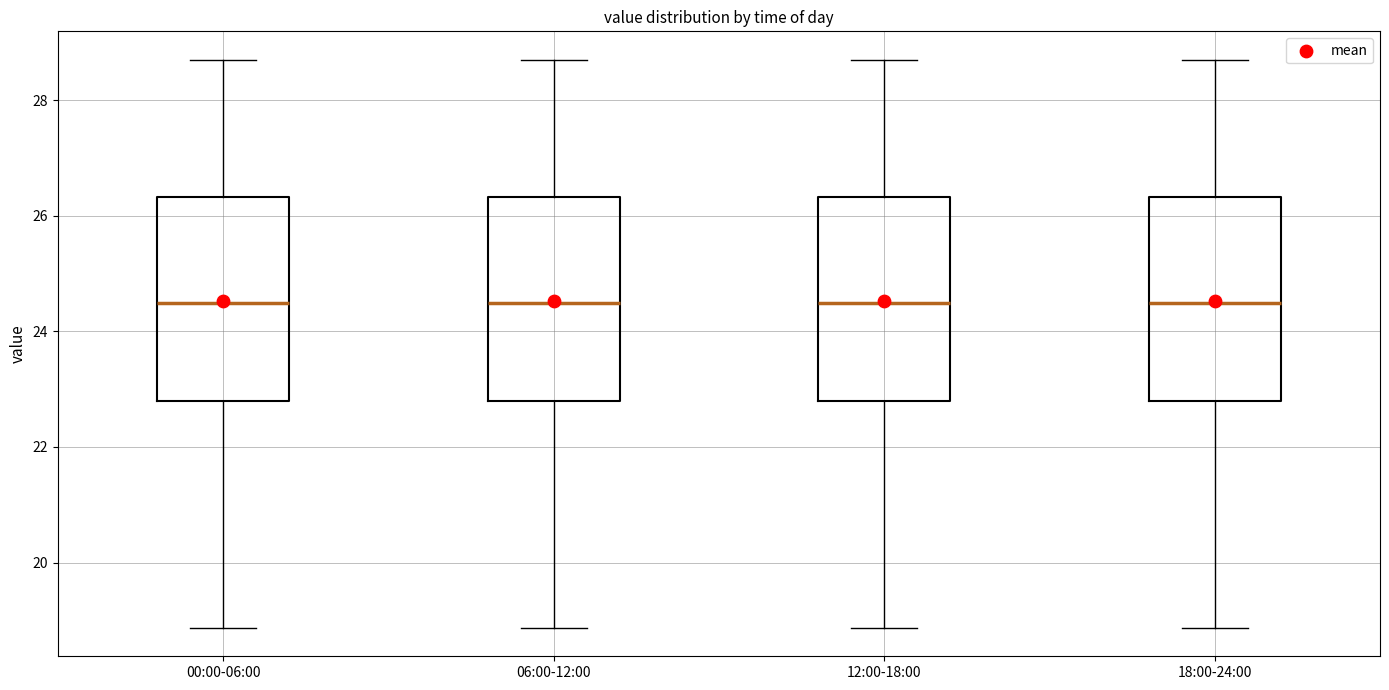

Reading left to right, read every box against the y-axis: the position of its median line, the range the box covers, and the ends of its whiskers. The values are not printed on the chart, so give them approximately, as read against the axis.

00:00-06:00: median 24.4, box 22.8 to 26.4, whiskers 18.8 to 28.8
06:00-12:00: median 24.4, box 22.8 to 26.4, whiskers 18.8 to 28.8
12:00-18:00: median 24.4, box 22.8 to 26.4, whiskers 18.8 to 28.8
18:00-24:00: median 24.4, box 22.8 to 26.4, whiskers 18.8 to 28.8